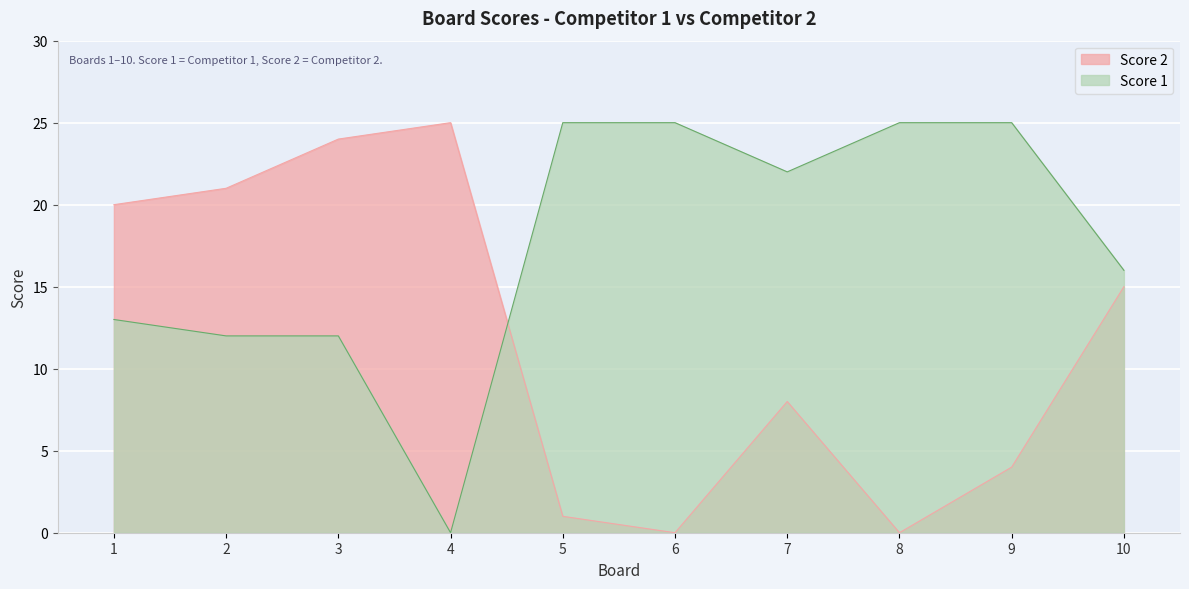

What is the average value of the Score 1 series?

18